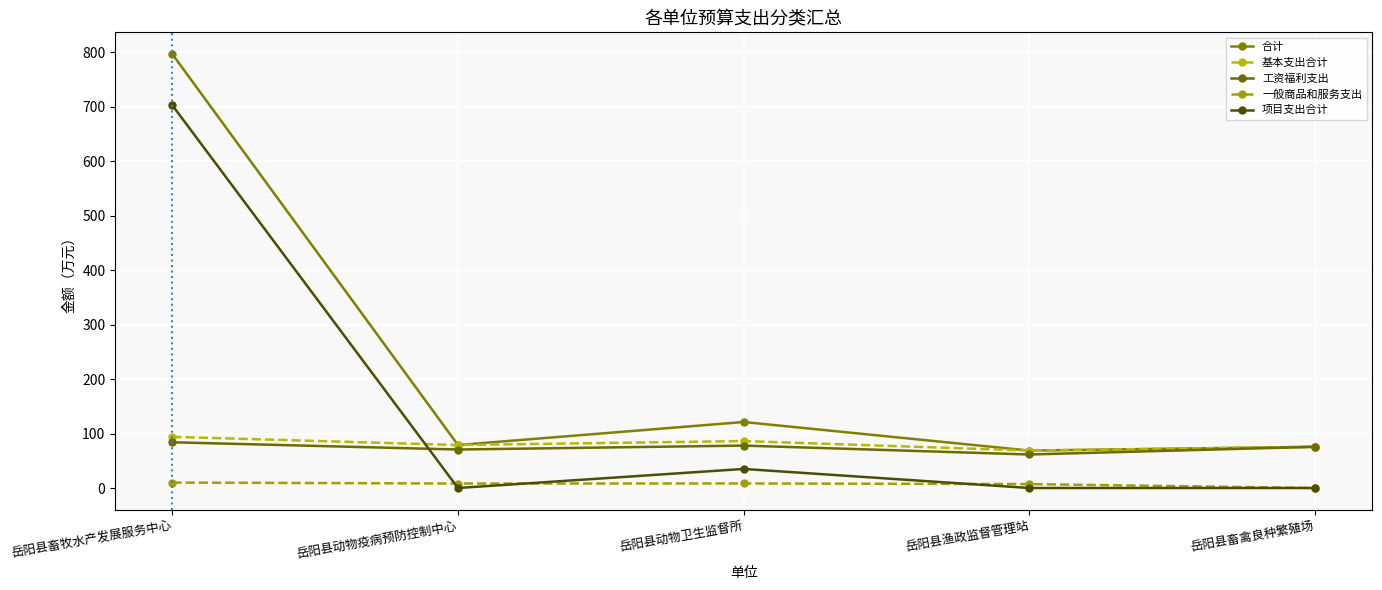

What position from the left is 岳阳县渔政监督管理站?

4